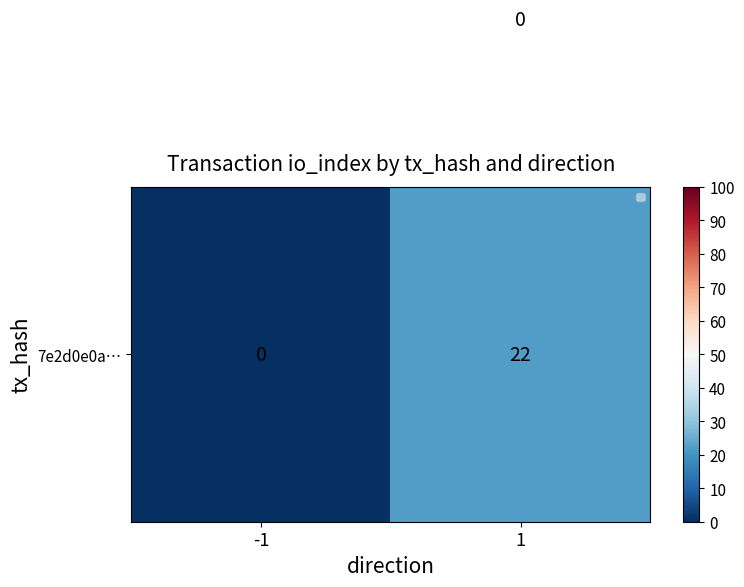

What is the spread (max minus min) of values at 1?

22